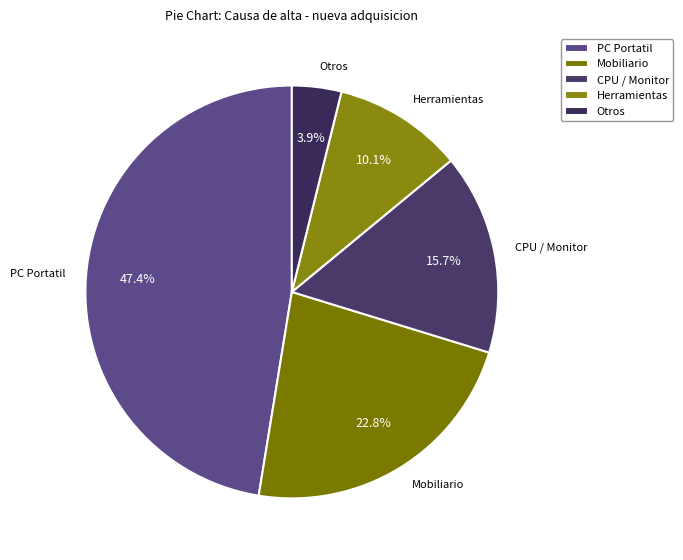

Which slice is the smallest?

Otros